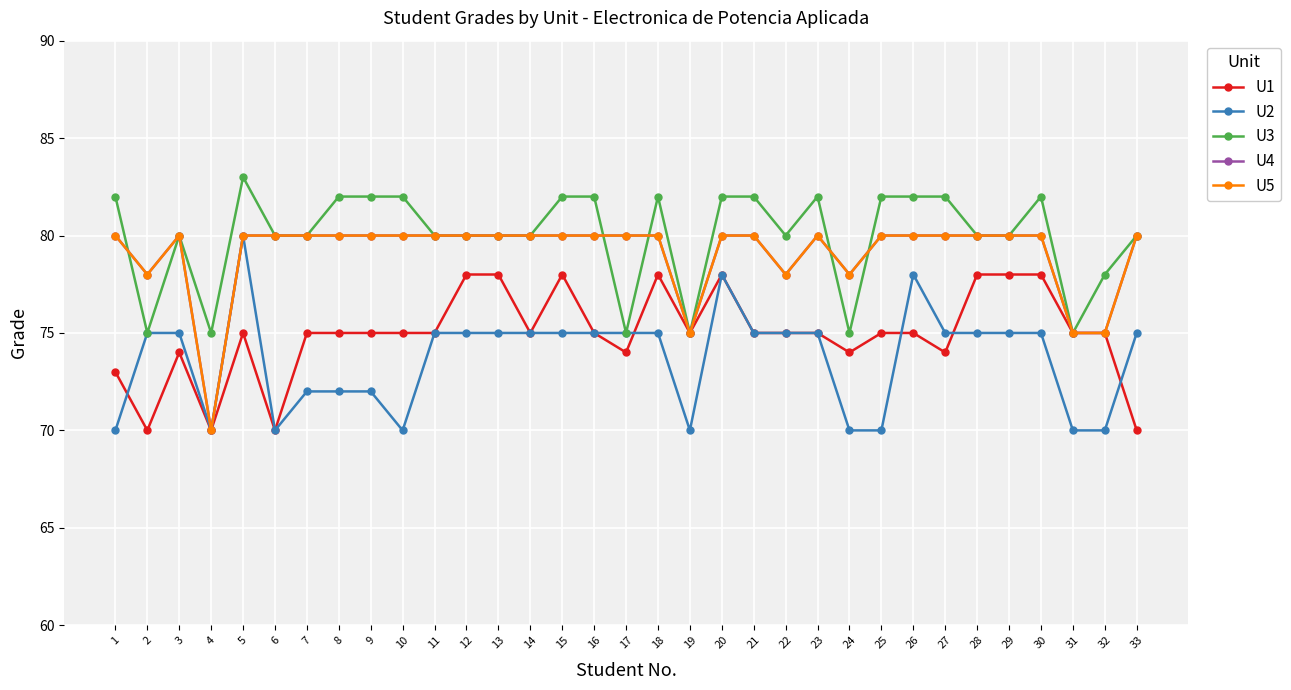

Count the U5 values in the range 80 to 81.

26